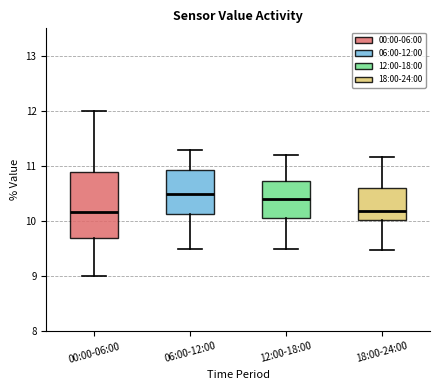

Reading left to right, transcribe this box plot: for each box, give where its median line is, the range the box spans, and where its two whiskers end, as read against the y-axis. The values are not printed on the chart, so give them approximately, as read against the axis.

00:00-06:00: median 10.2, box 9.7 to 10.9, whiskers 9.0 to 12.0
06:00-12:00: median 10.5, box 10.1 to 10.9, whiskers 9.5 to 11.3
12:00-18:00: median 10.4, box 10.1 to 10.7, whiskers 9.5 to 11.2
18:00-24:00: median 10.2, box 10.0 to 10.6, whiskers 9.5 to 11.2